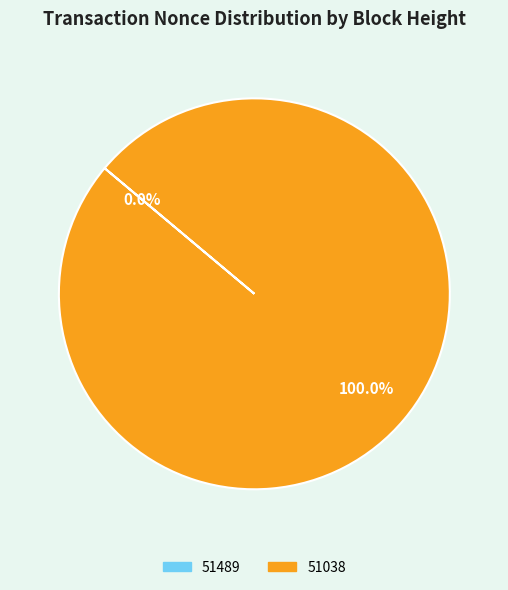

Which category has the biggest portion of the pie?

51038